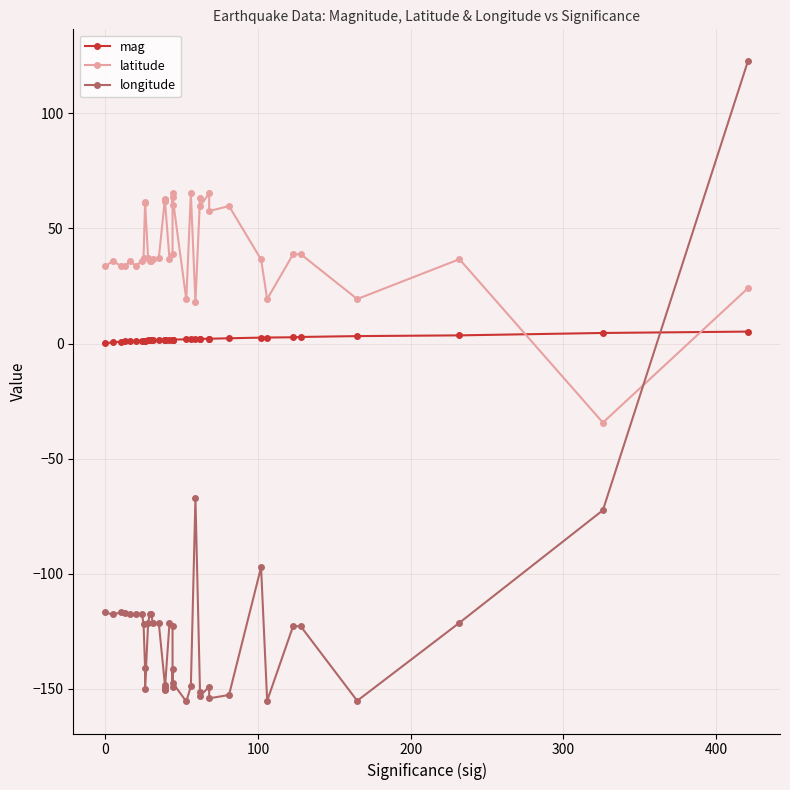

How many values in latitude are below zero?

1